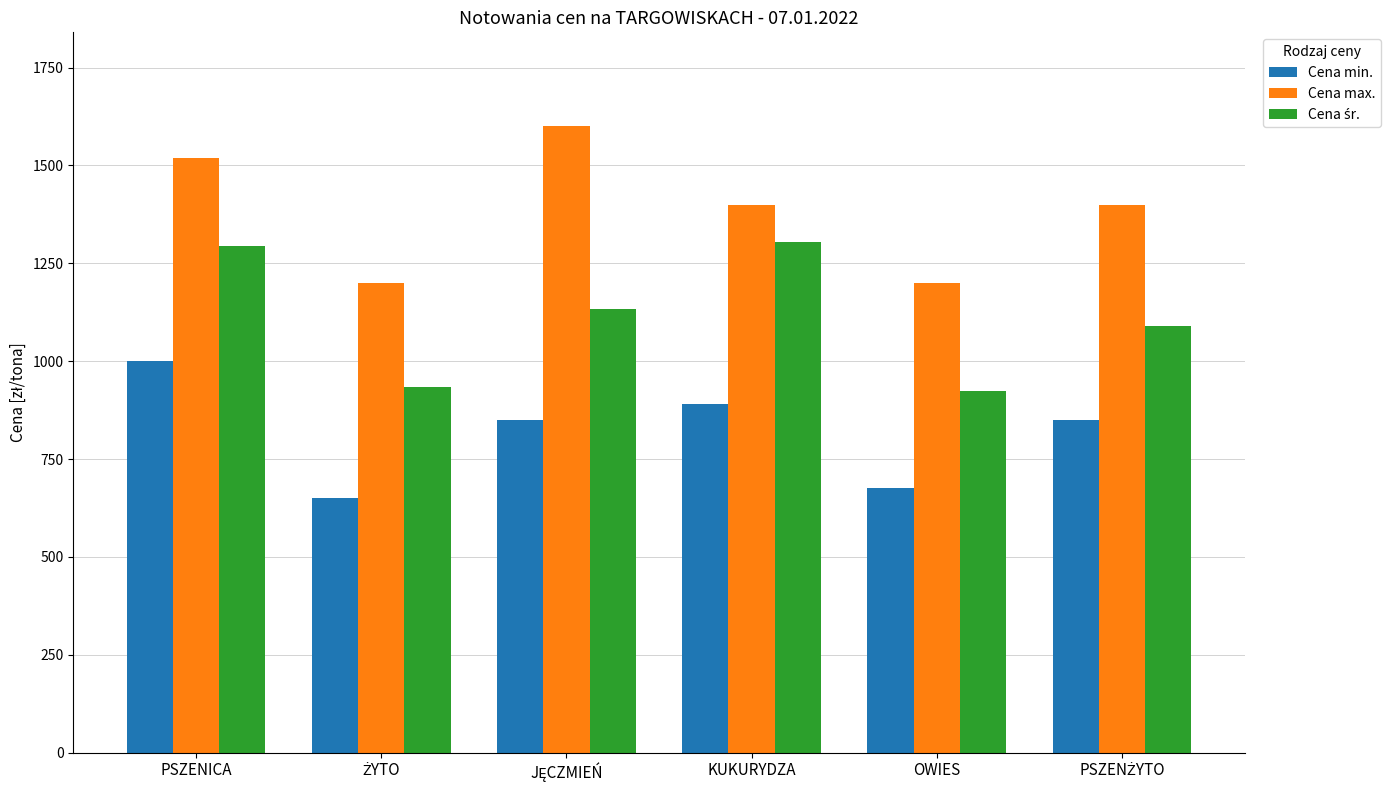

At which category is the sum across all series the highest?

PSZENICA